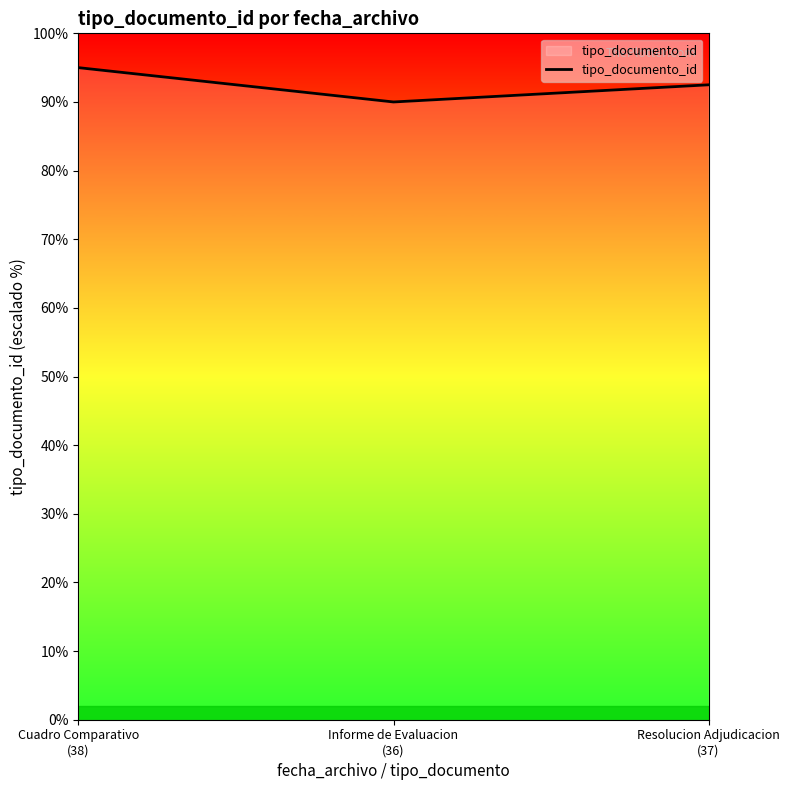

What is the sum of all values?

277.5